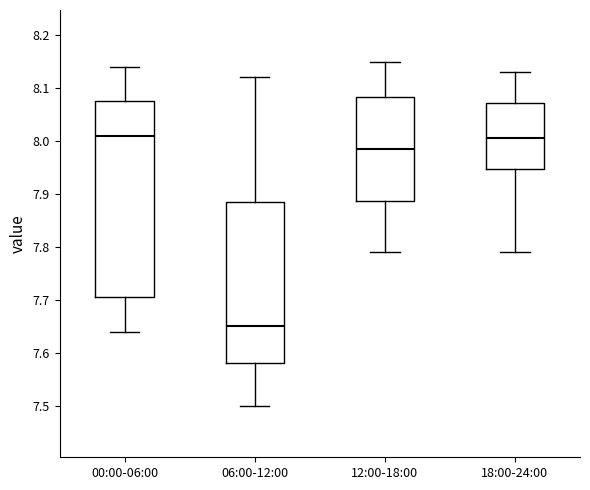

Where is the upper edge of the box for 12:00-18:00 on the y-axis? The values are not printed on the chart, so give them approximately, as read against the axis.

8.08